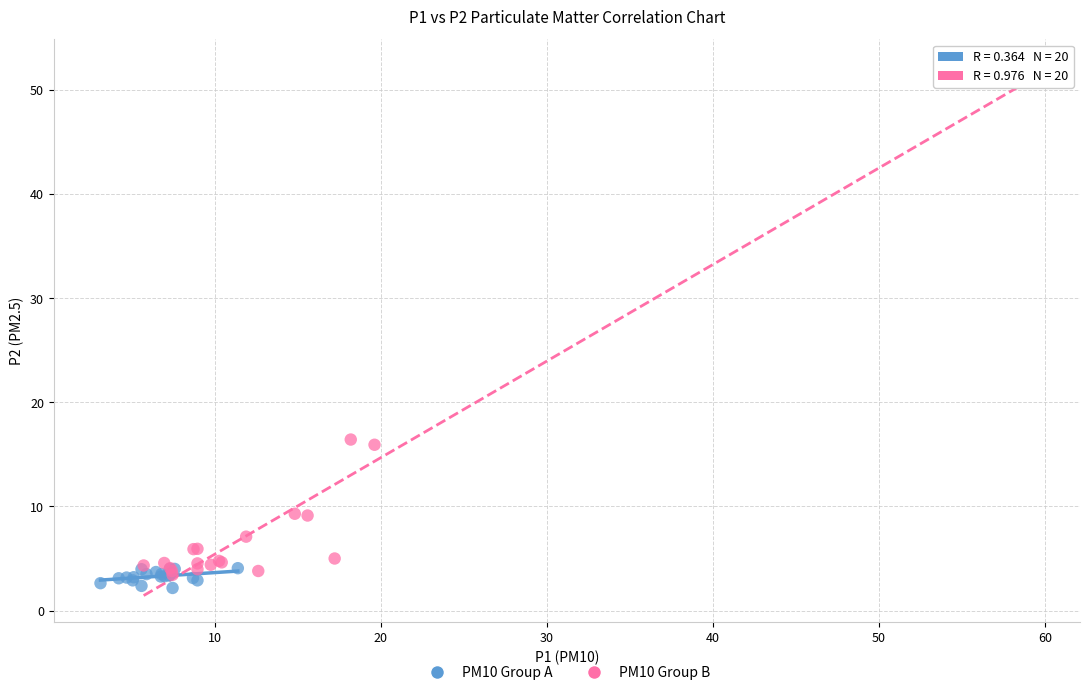

Which series reaches the maximum Y coordinate?

PM10 Group B